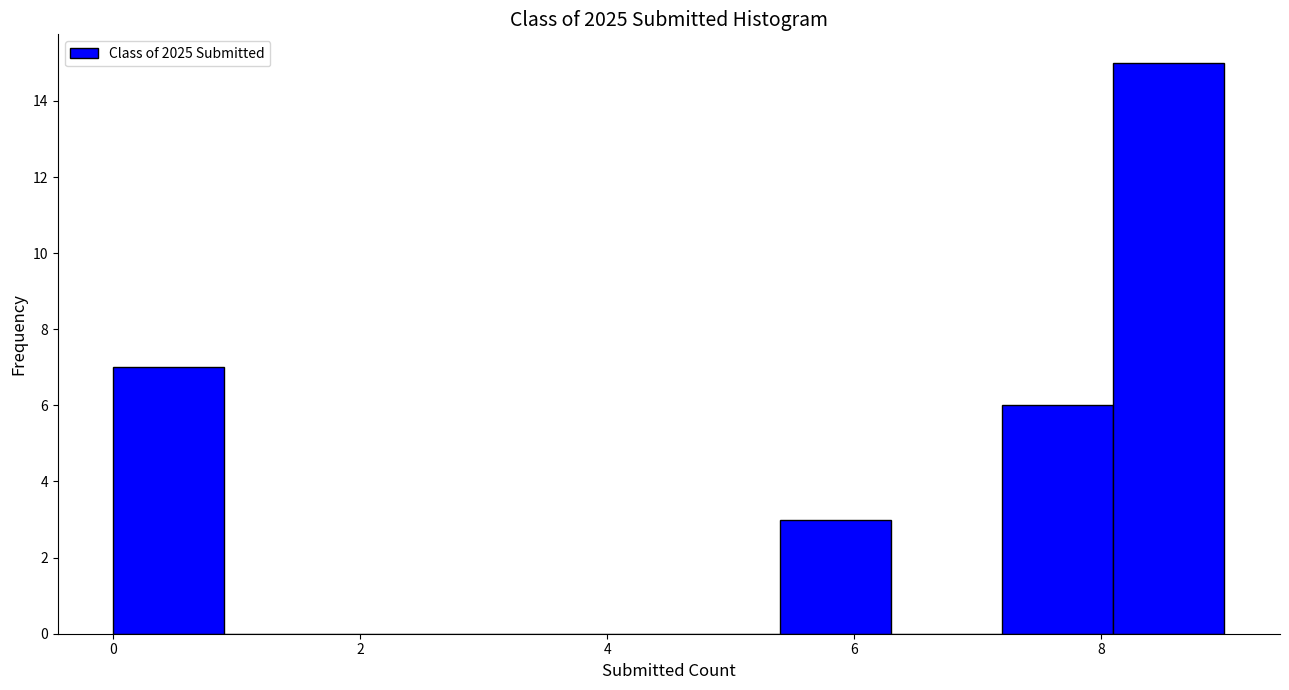

How tall is the bar that spans 7.2 to 8.1 on the x-axis? Neither the bar edges nor the heights are printed on the chart, so give them approximately, as read against the axes.

6